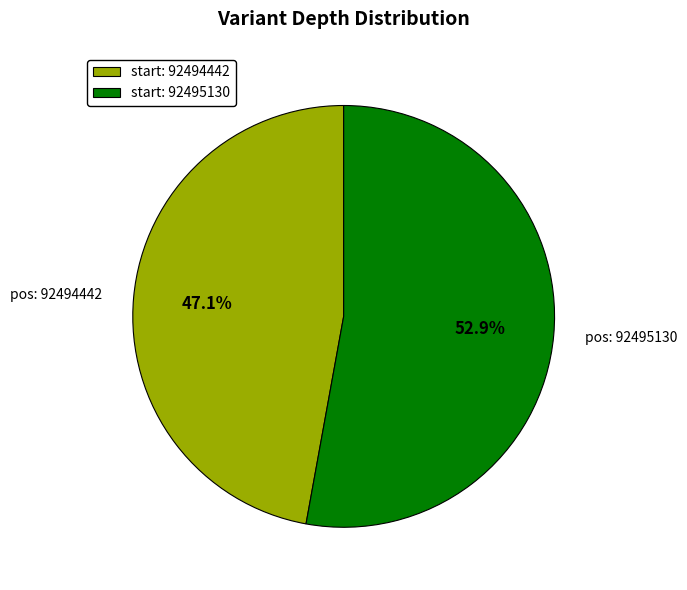

What is the majority slice?

start: 92495130